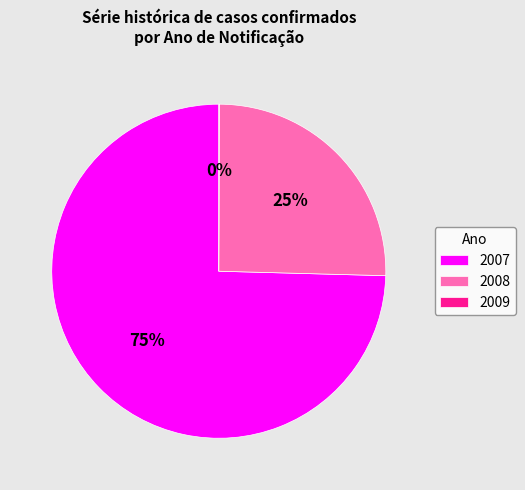

What is the majority slice?

2007